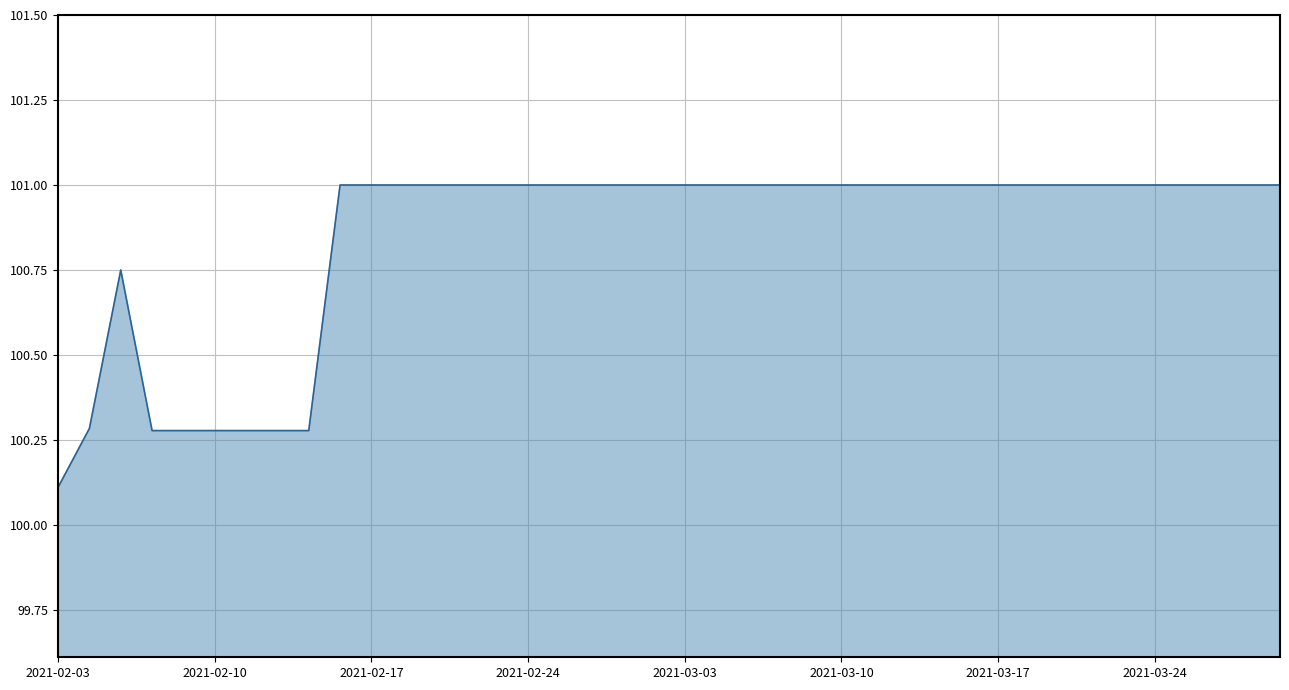

What is the minimum value shown in the chart?

100.1